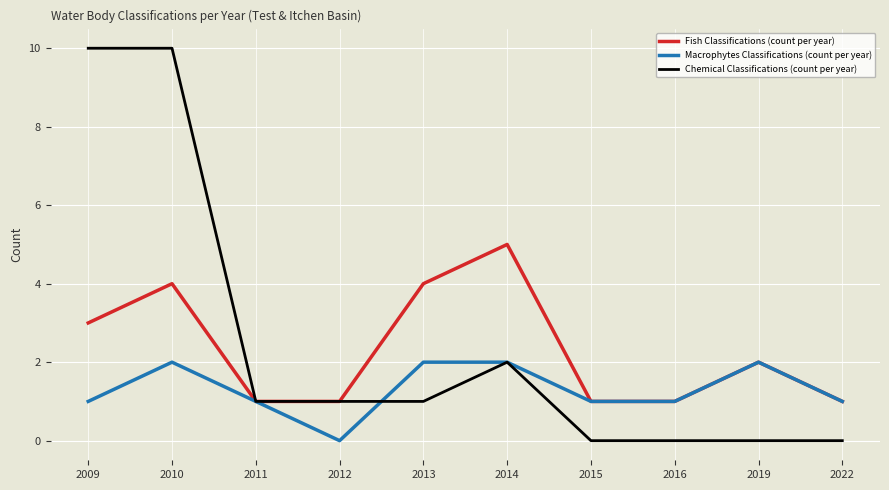

What is the maximum value shown in the chart?

10